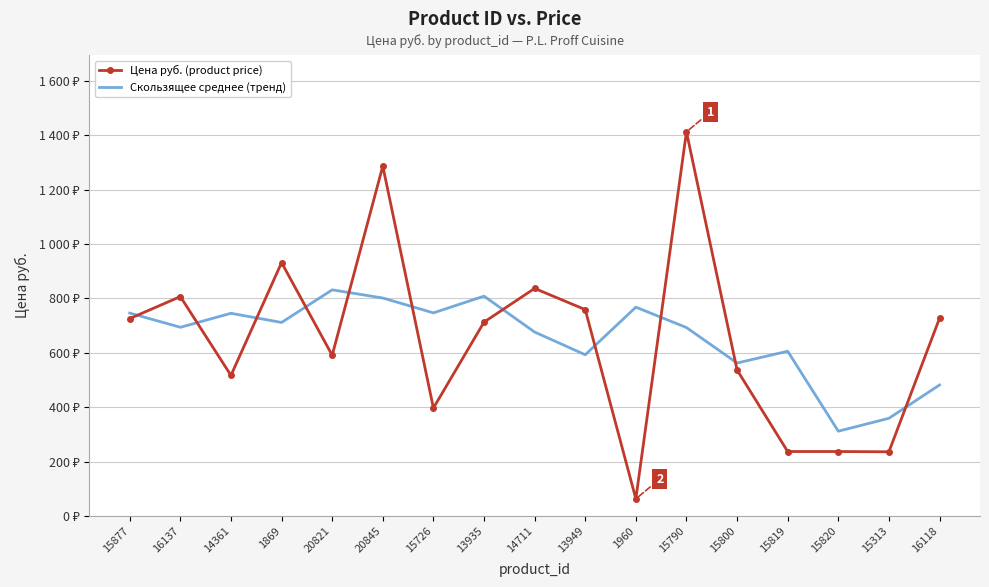

The value of Цена руб. (product price) at 13935 is 713.0. True or false?

True